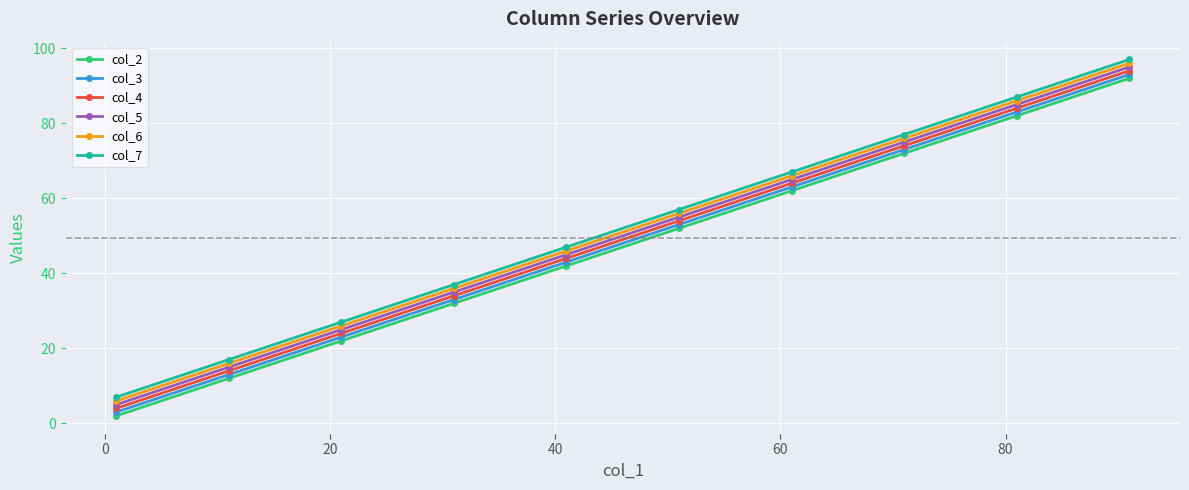

What is the greatest value displayed?

97